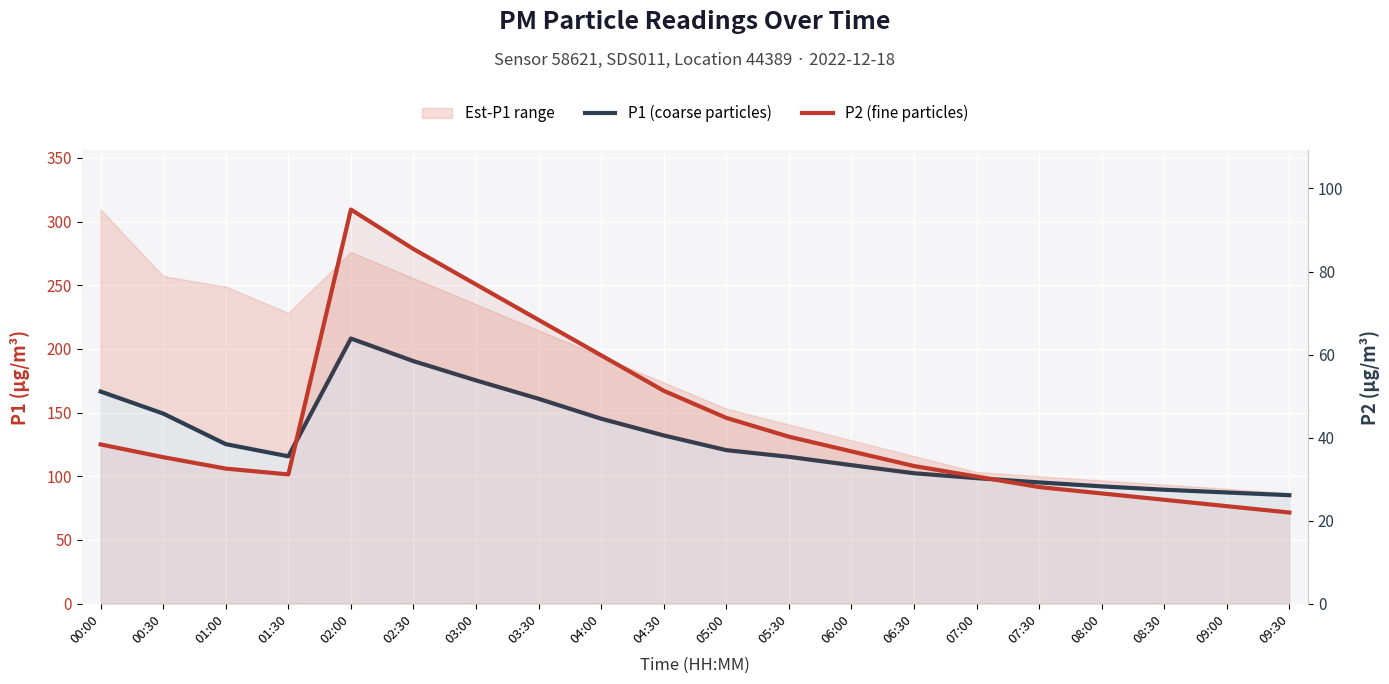

How many lines are shown in the chart?

2